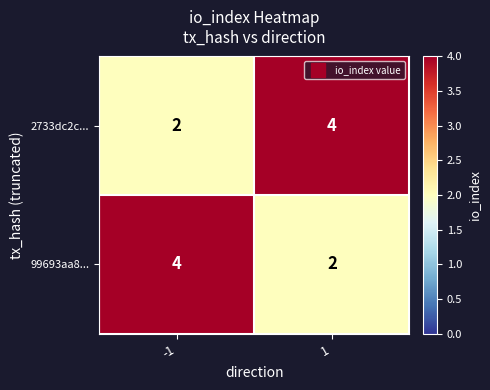

Is the value of 99693aa8... at 1 greater than the value of 2733dc2c... at 1?

No